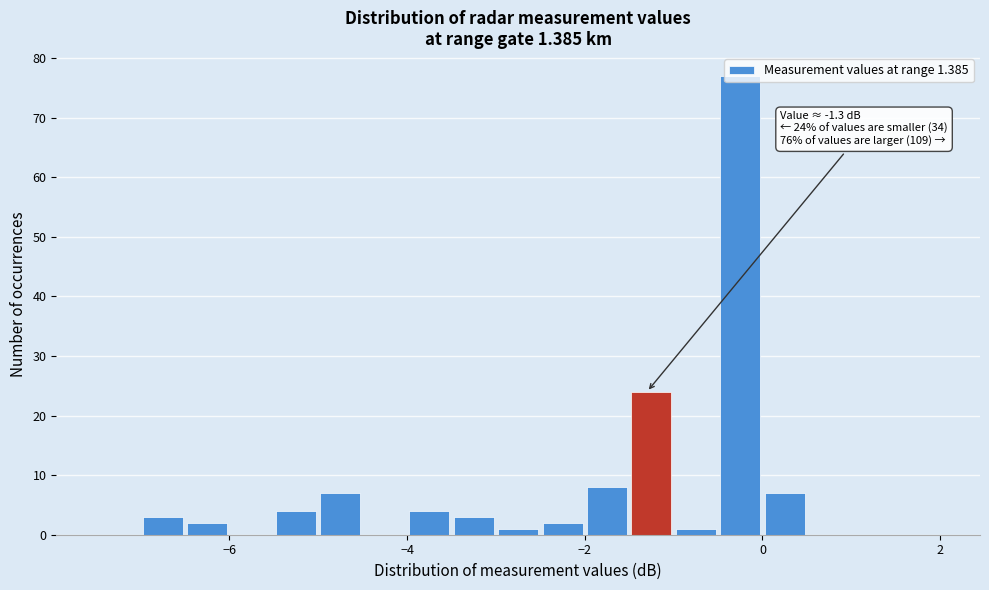

Read against the x-axis, roughly where is the centre of the tallest bar?

-0.2